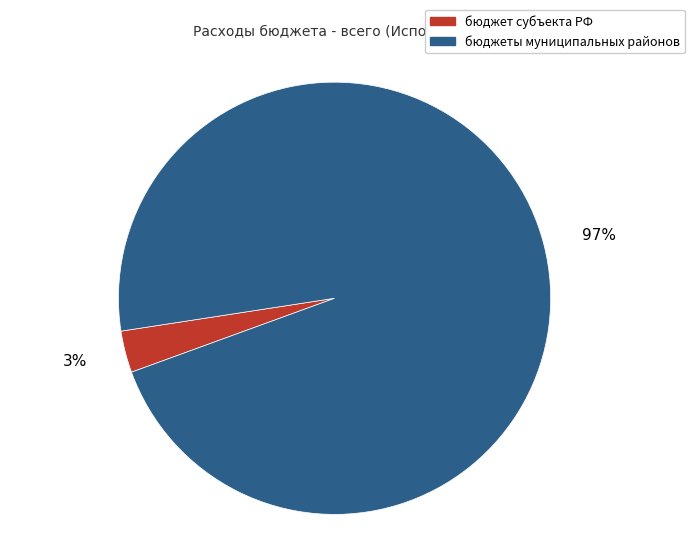

Is it true that бюджет субъекта РФ is 3% of the pie?

True